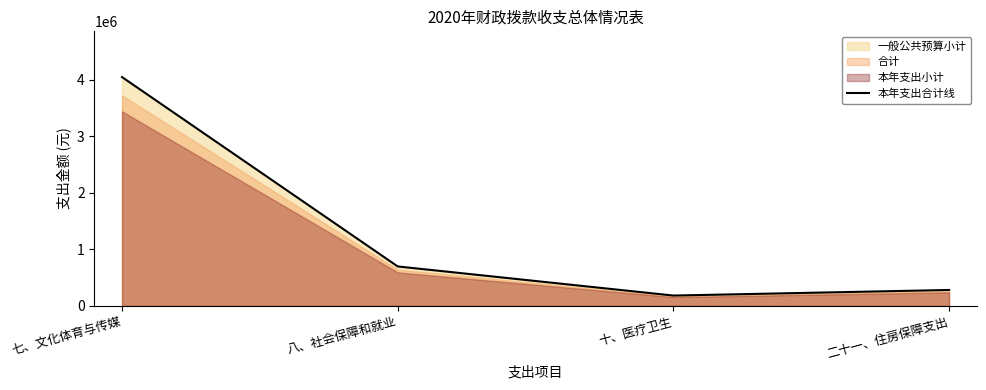

At which label does the data first exceed 696116?

七、文化体育与传媒